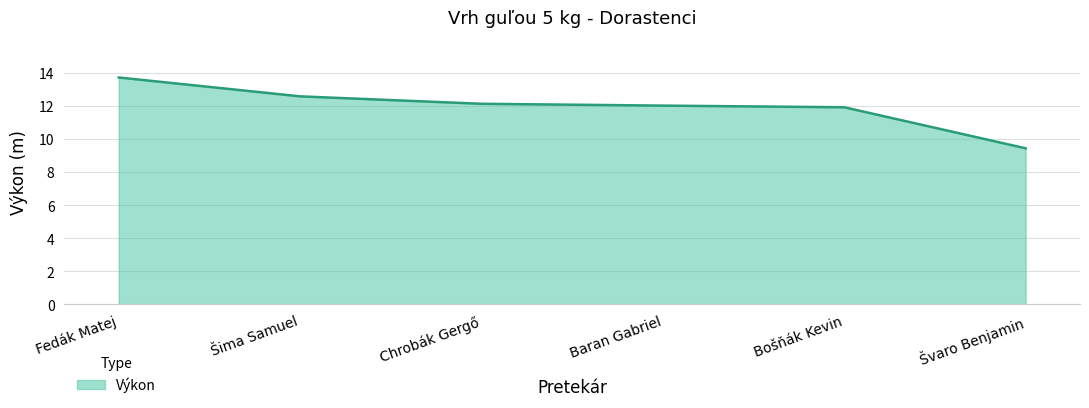

What is the minimum value shown in the chart?

9.4